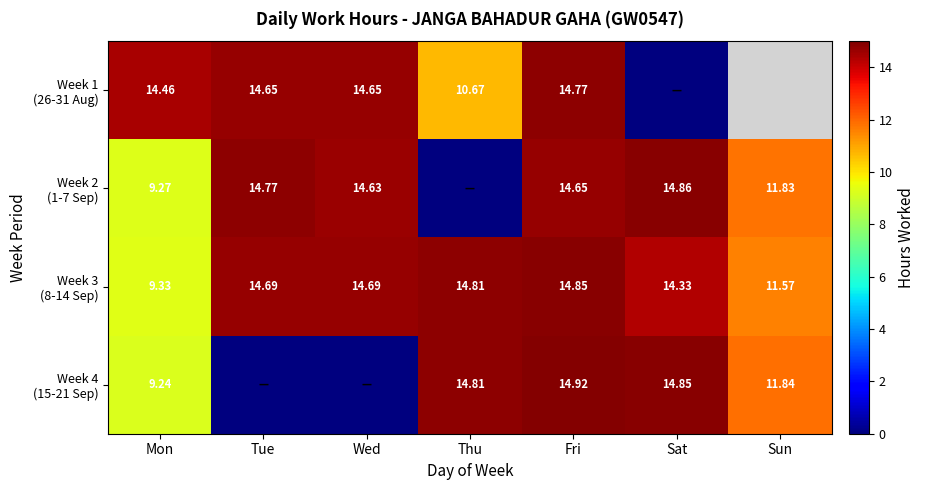

At how many categories does at least one series exceed 8?

7